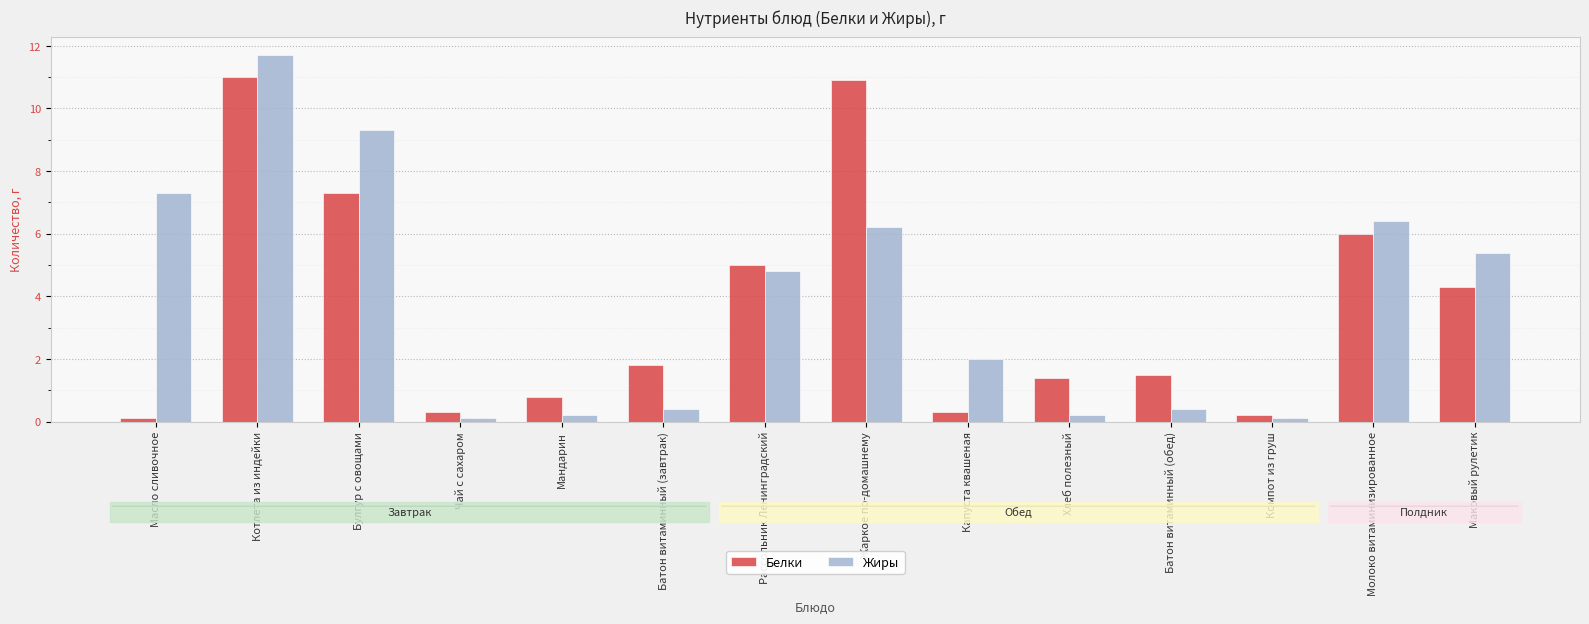

Rank the series by their maximum value, from highest to lowest.

Жиры, Белки